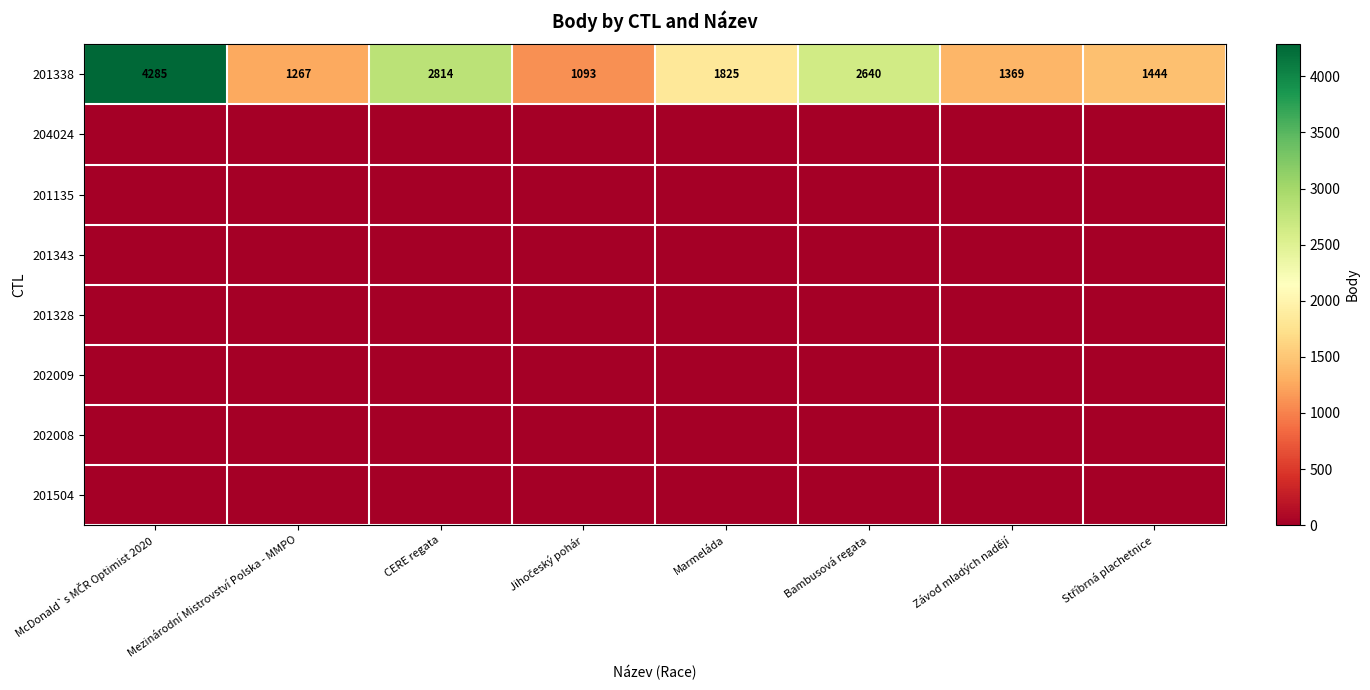

Between Stříbrná plachetnice and Jihočeský pohár, which is larger?

Stříbrná plachetnice